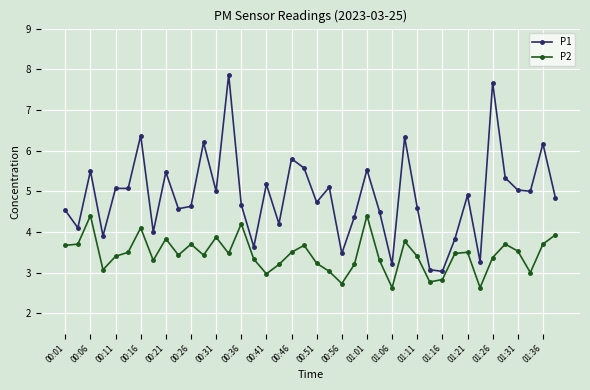

How many series are shown in this chart?

2